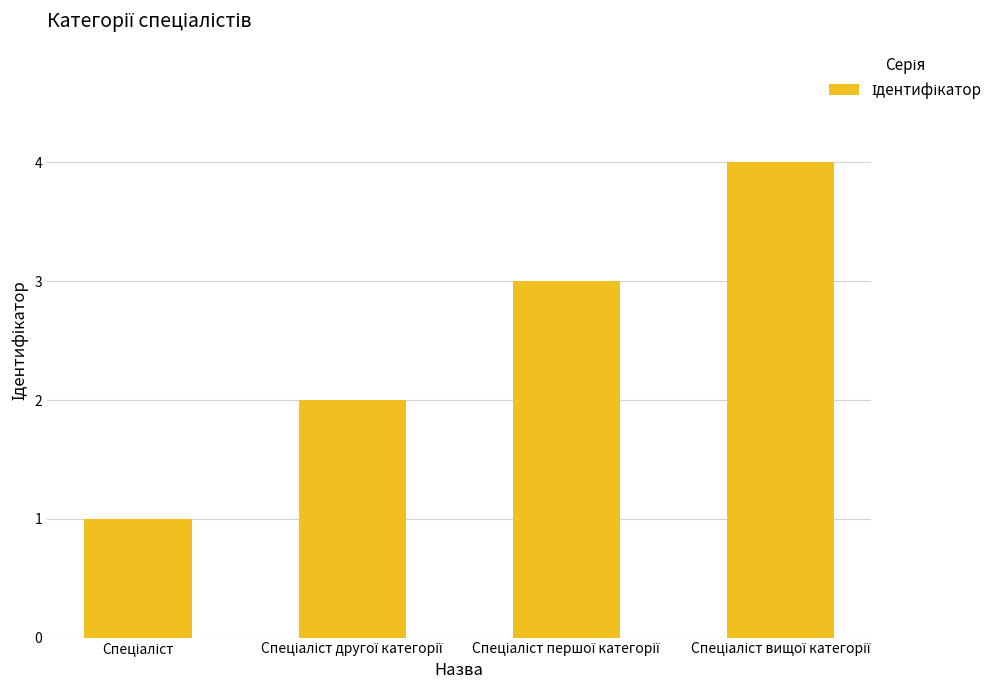

What is the greatest value displayed?

4